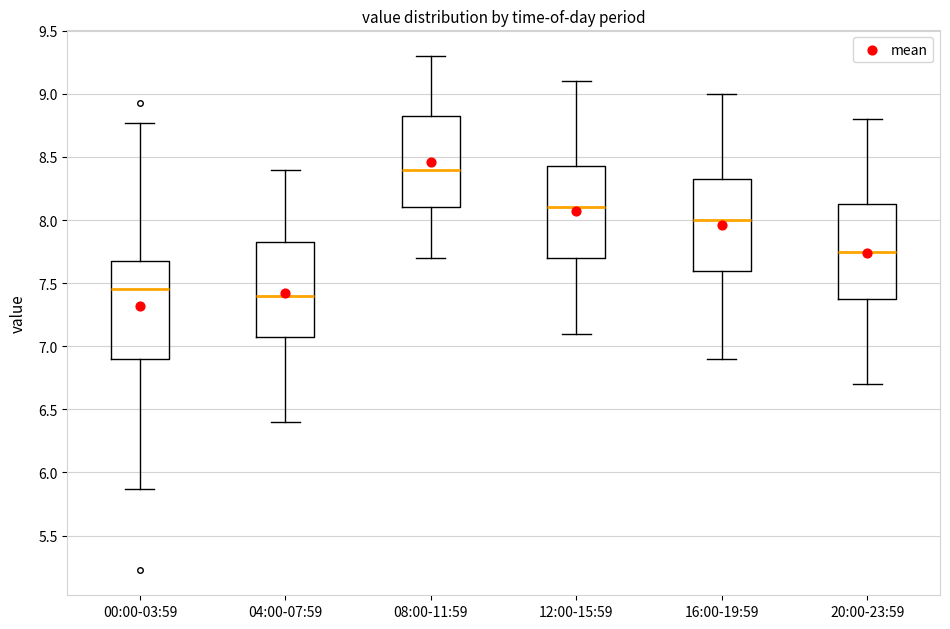

Reading left to right, read every box against the y-axis: the position of its median line, the range the box covers, and the ends of its whiskers. The values are not printed on the chart, so give them approximately, as read against the axis.

00:00-03:59: median 7.45, box 6.90 to 7.70, whiskers 5.85 to 8.75
04:00-07:59: median 7.40, box 7.10 to 7.85, whiskers 6.40 to 8.40
08:00-11:59: median 8.40, box 8.10 to 8.85, whiskers 7.70 to 9.30
12:00-15:59: median 8.10, box 7.70 to 8.45, whiskers 7.10 to 9.10
16:00-19:59: median 8.00, box 7.60 to 8.35, whiskers 6.90 to 9.00
20:00-23:59: median 7.75, box 7.40 to 8.15, whiskers 6.70 to 8.80